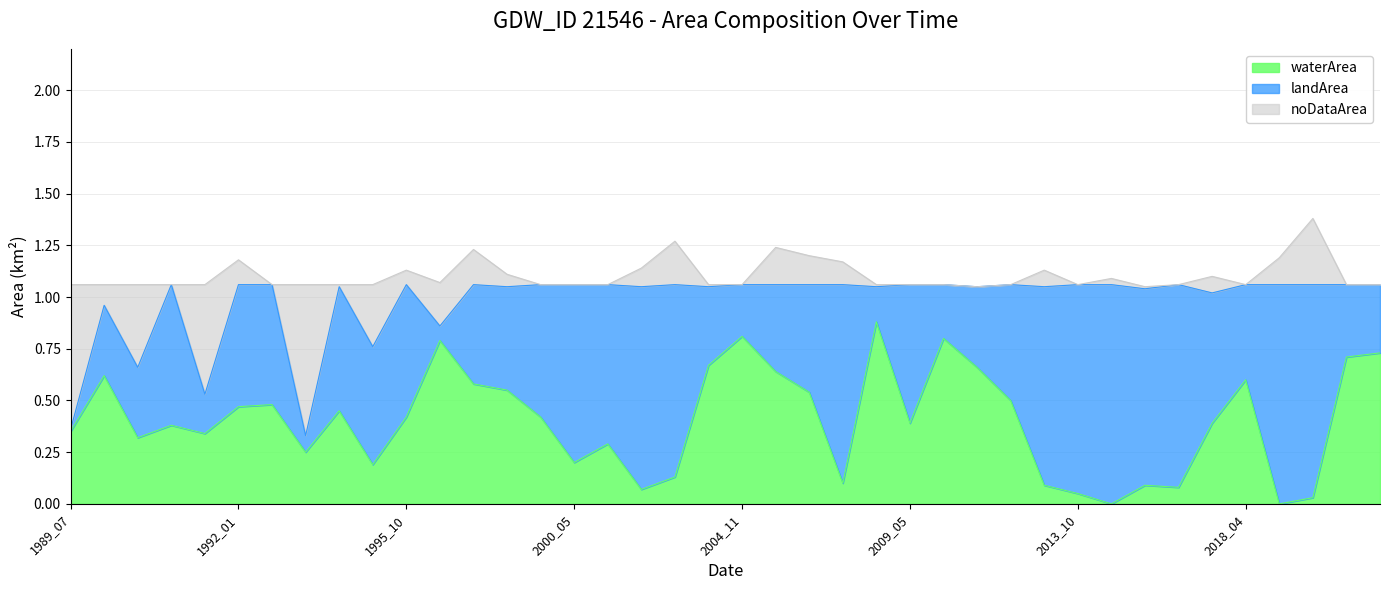

Where do landArea and noDataArea first cross each other?

1989_07 and 1990_06